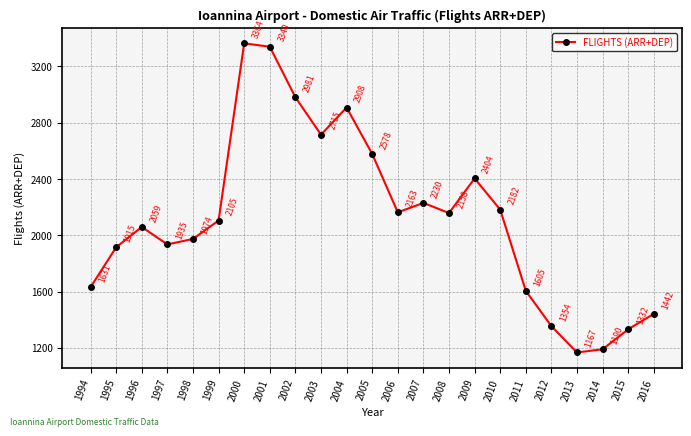

The value at 2011 is 2254. True or false?

False